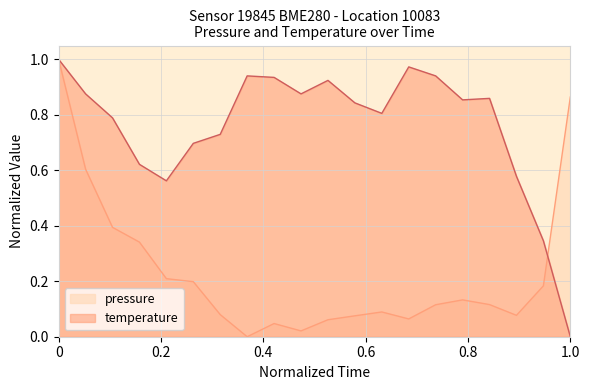

Is it true that temperature equals 0.5 at 1.0?

False